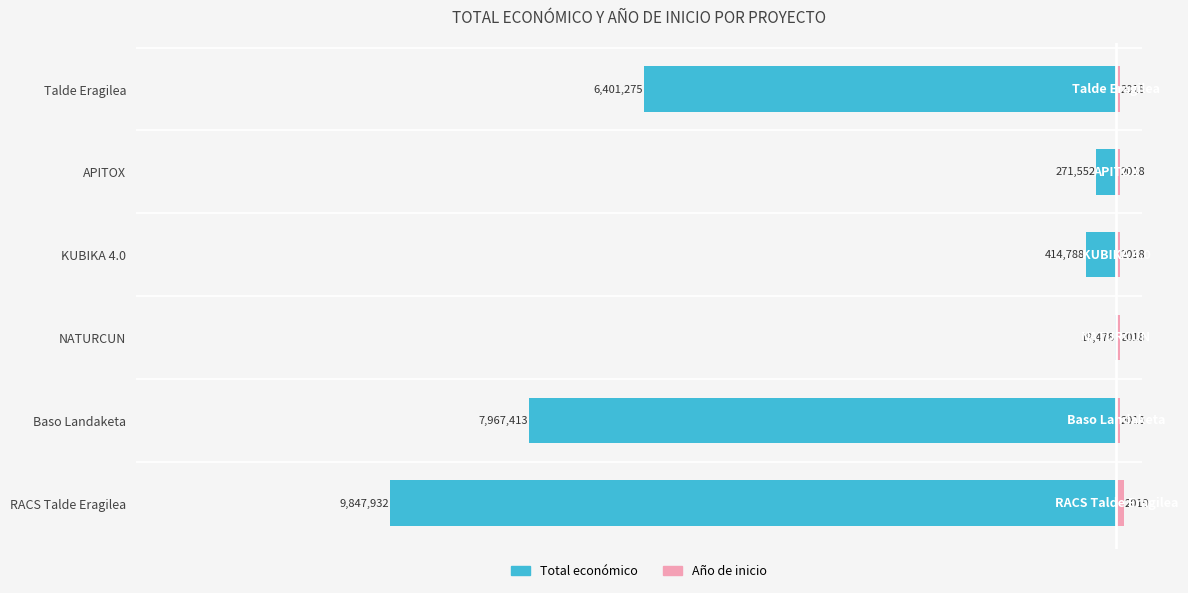

Is it true that Total económico equals -0.2 at NATURCUN?

False